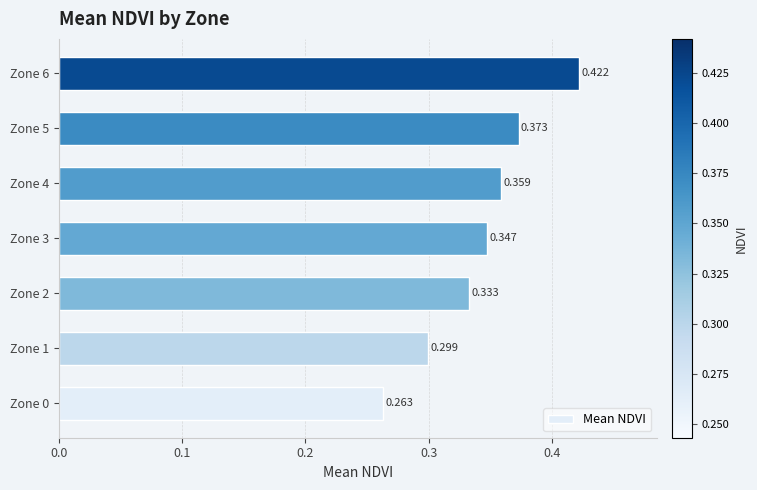

Count the number of data series in this chart.

1